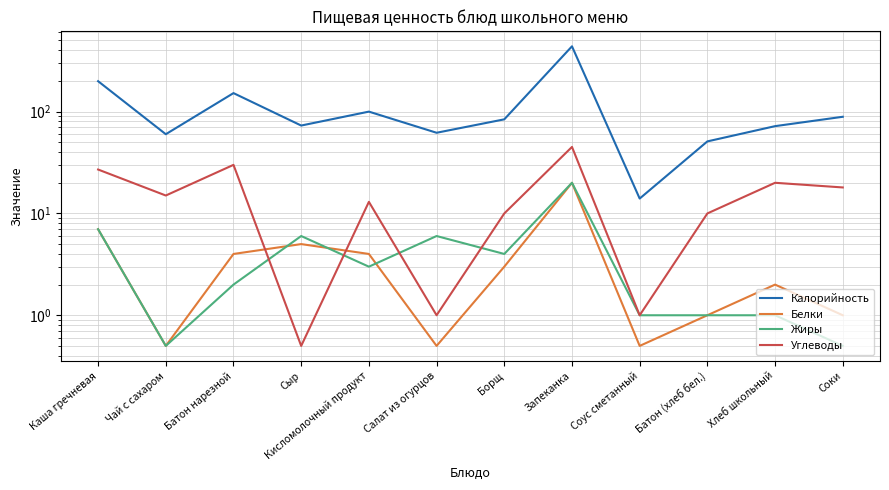

How many data points in Калорийность are above 84?

5